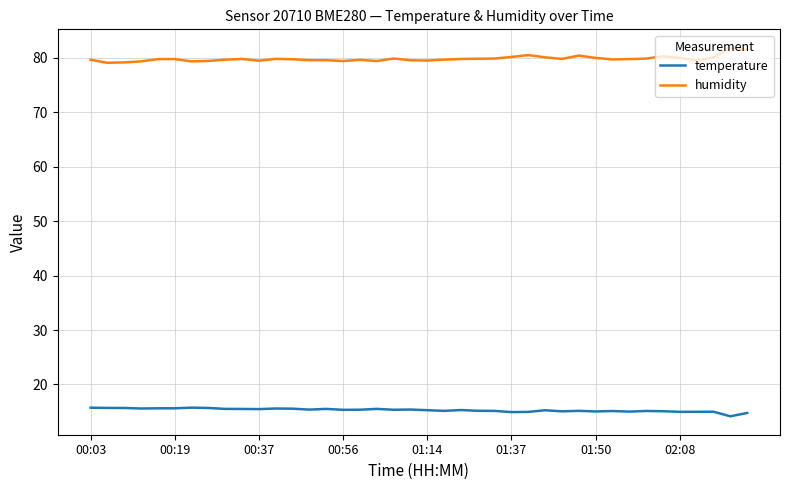

What is the minimum value shown in the chart?

14.1